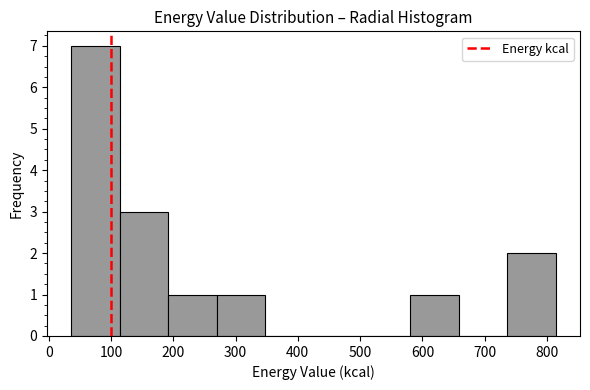

What is the height of the bar covering 740 to 810 on the x-axis? Neither the bar edges nor the heights are printed on the chart, so give them approximately, as read against the axes.

2